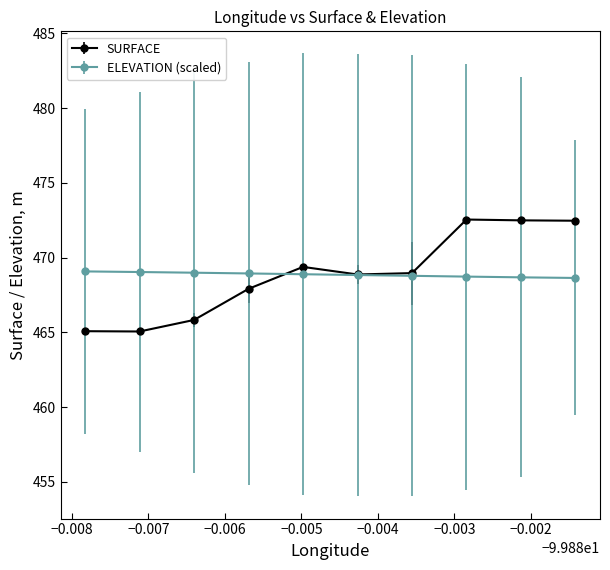

What are all the series names shown in the legend?

SURFACE, ELEVATION (scaled)